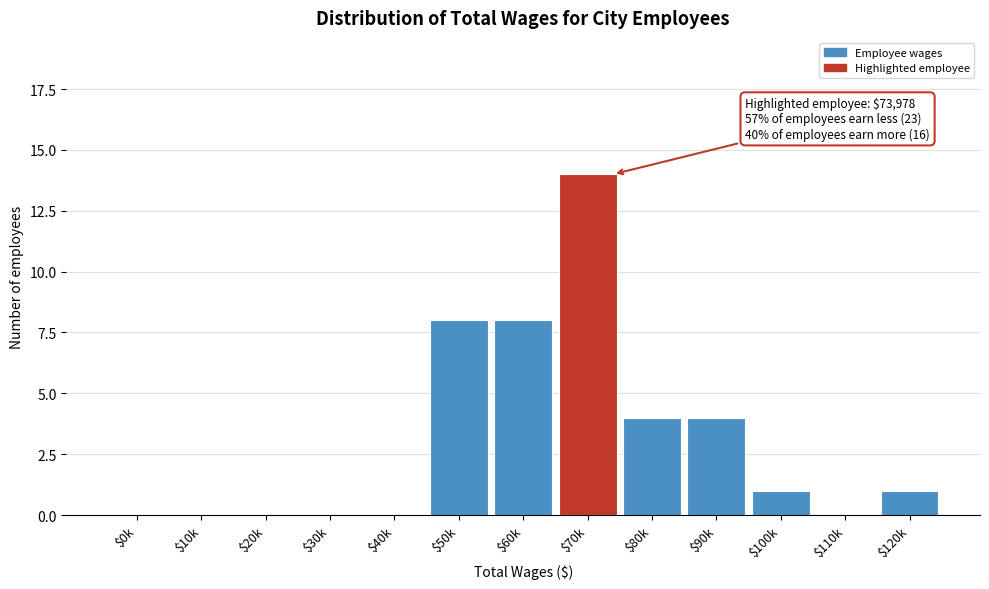

What value does the data have at $70k?

14